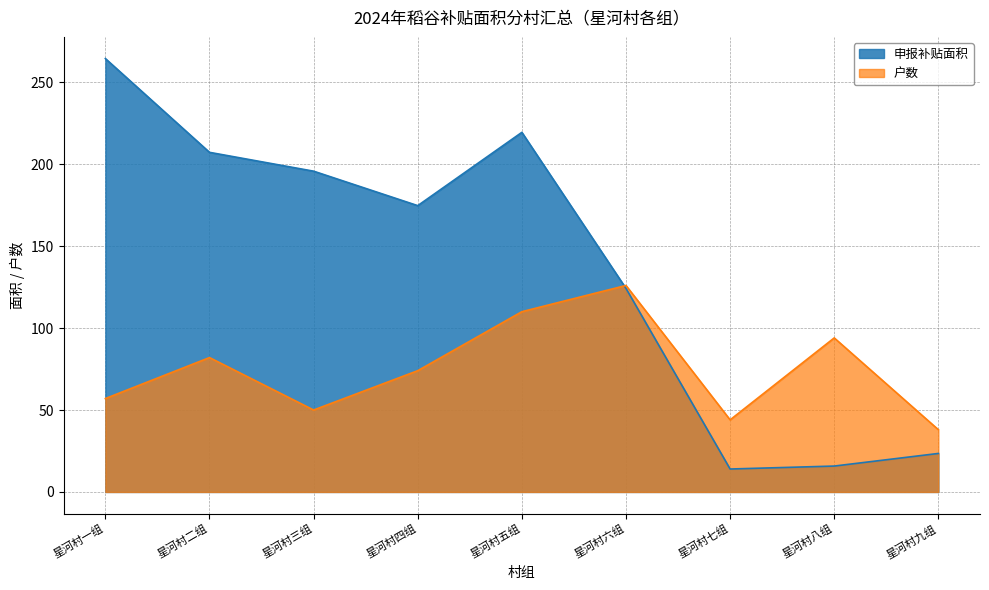

What is the label of the 5th point from the right?

星河村五组